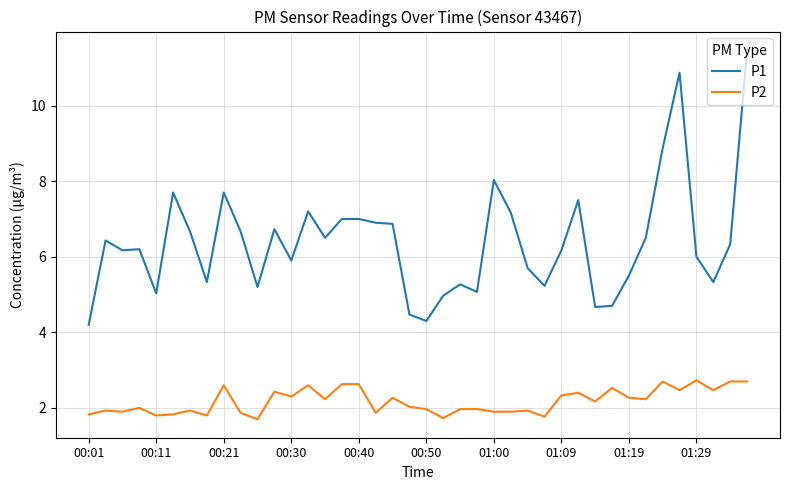

Rank the series by their maximum value, from lowest to highest.

P2, P1